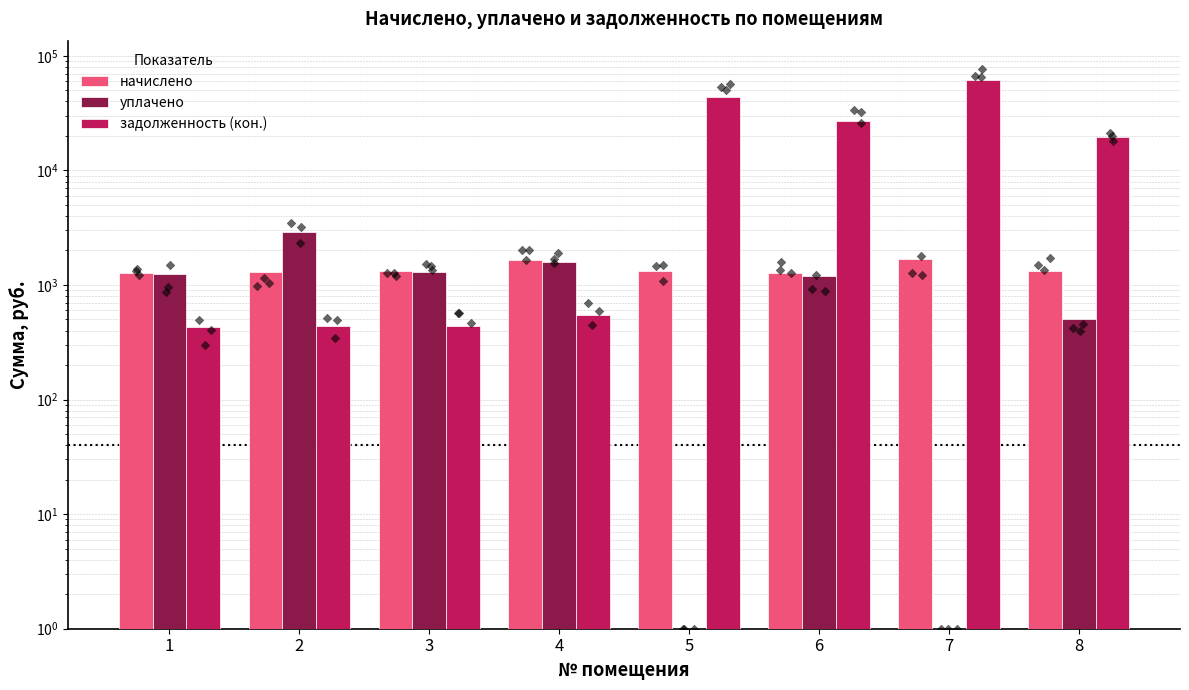

At how many categories does at least one series exceed 7661?

4